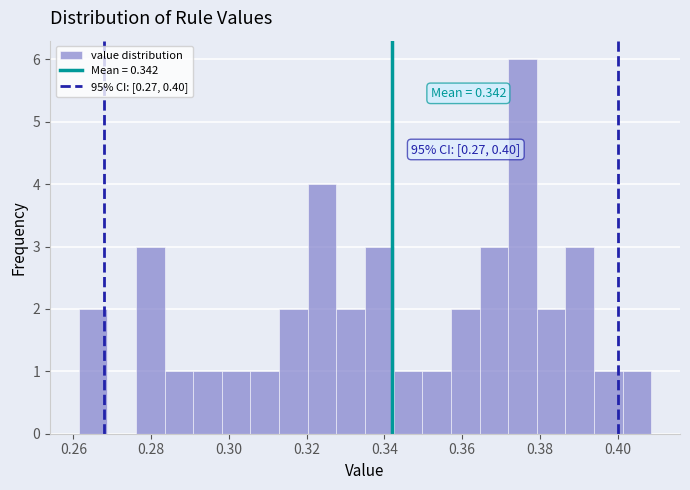

Read against the x-axis, roughly where is the centre of the tallest bar?

0.376